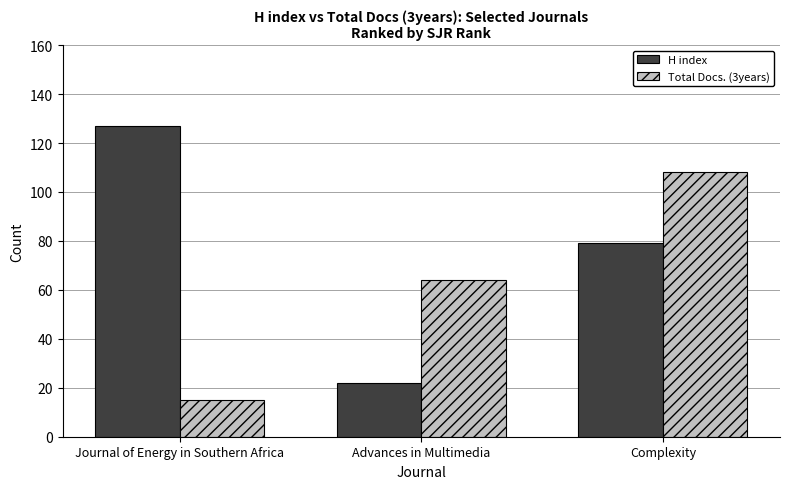

Count the Total Docs. (3years) values in the range 15 to 108.

3